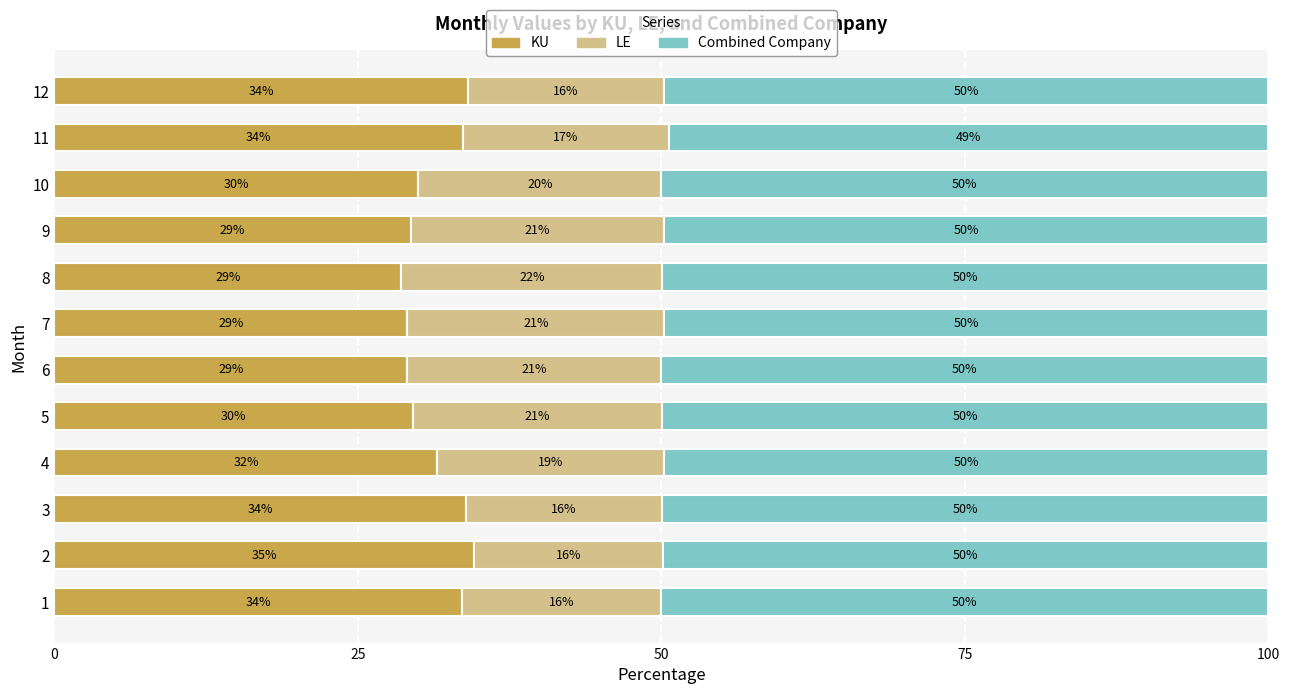

Where is KU nearest to the value 31?

4